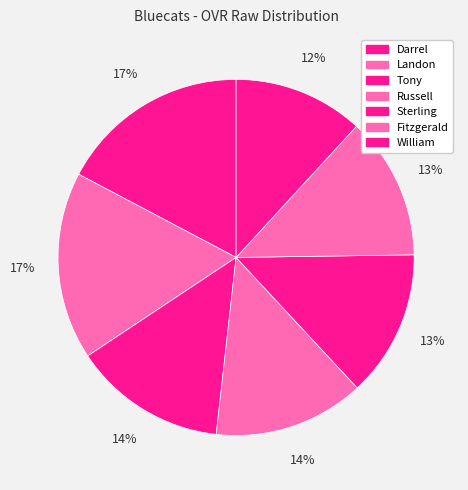

How many segments does this pie chart have?

7